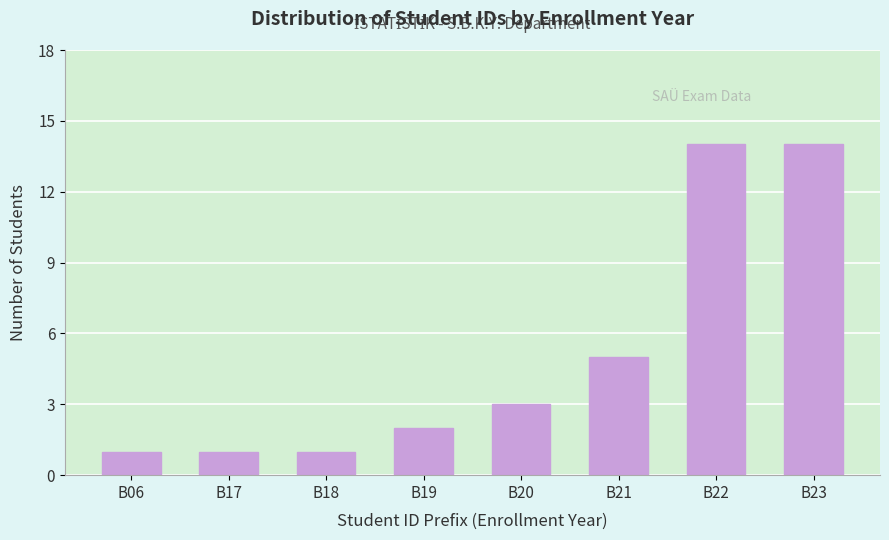

Reading right to left, extract all data points from this chart.

14	14	5	3	2	1	1	1